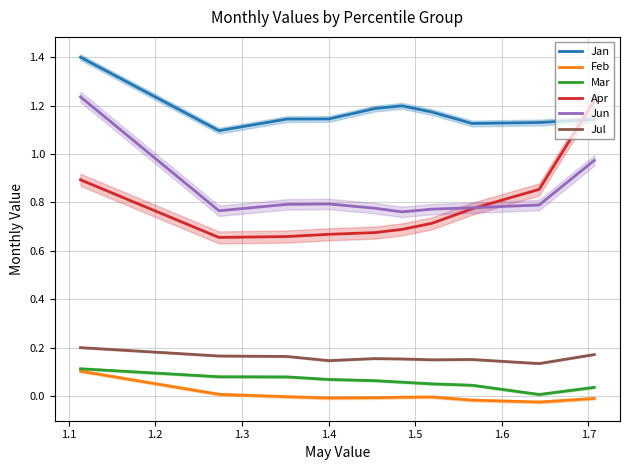

Which series has the largest total across all categories?

Jan